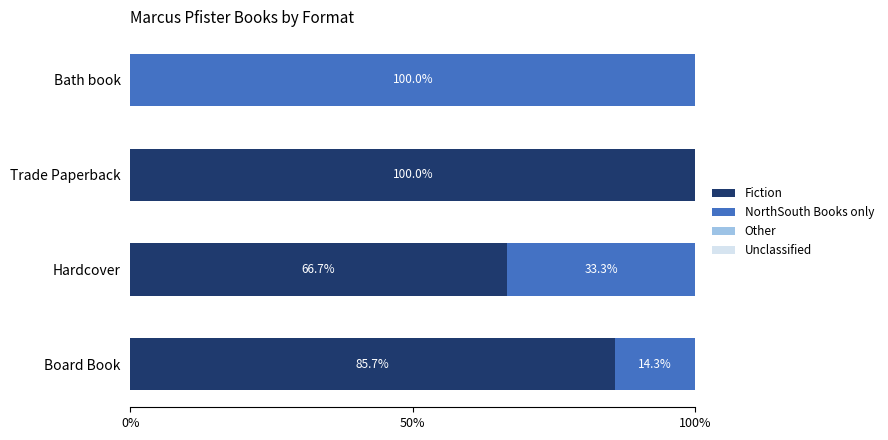

What is the sum of the Fiction values at Trade Paperback and Board Book?

185.7